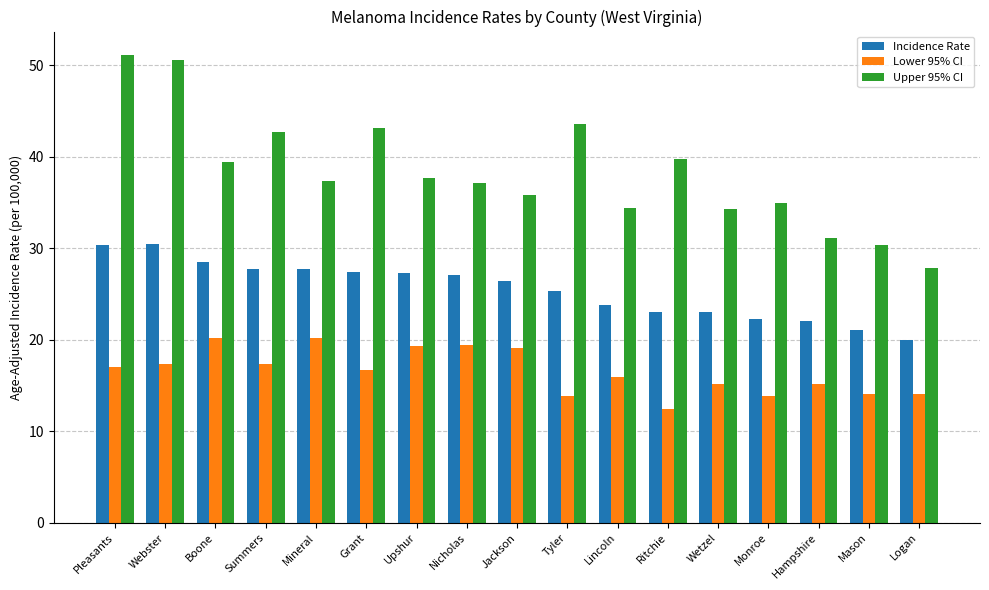

What is the difference between the maximum and second lowest values in the Upper 95% CI series?

20.8